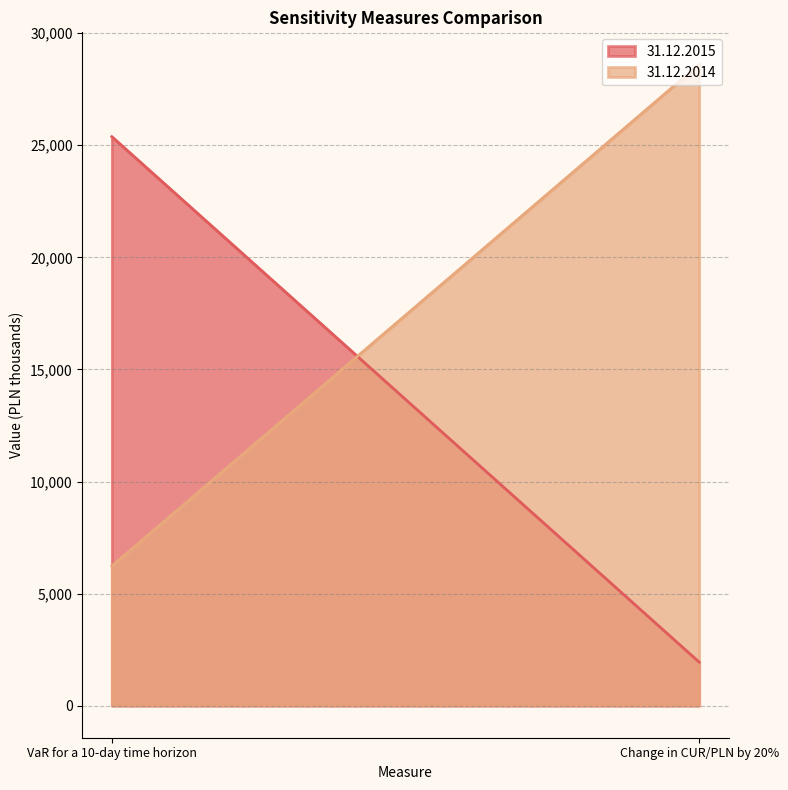

What is the difference between the 31.12.2015 values at VaR for a 10-day time horizon and Change in CUR/PLN by 20%?

23443